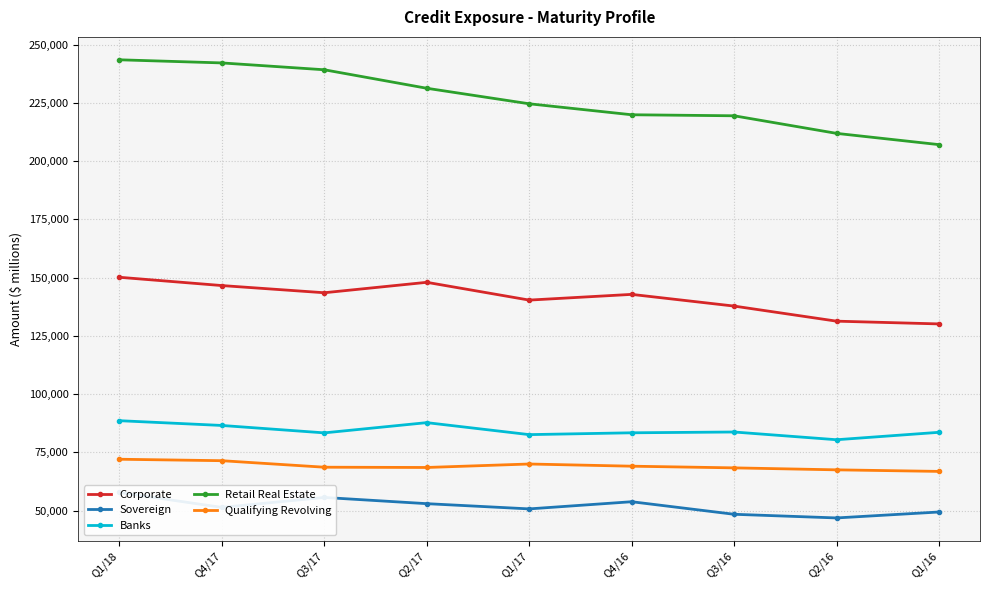

What are all the series names shown in the legend?

Corporate, Sovereign, Banks, Retail Real Estate, Qualifying Revolving